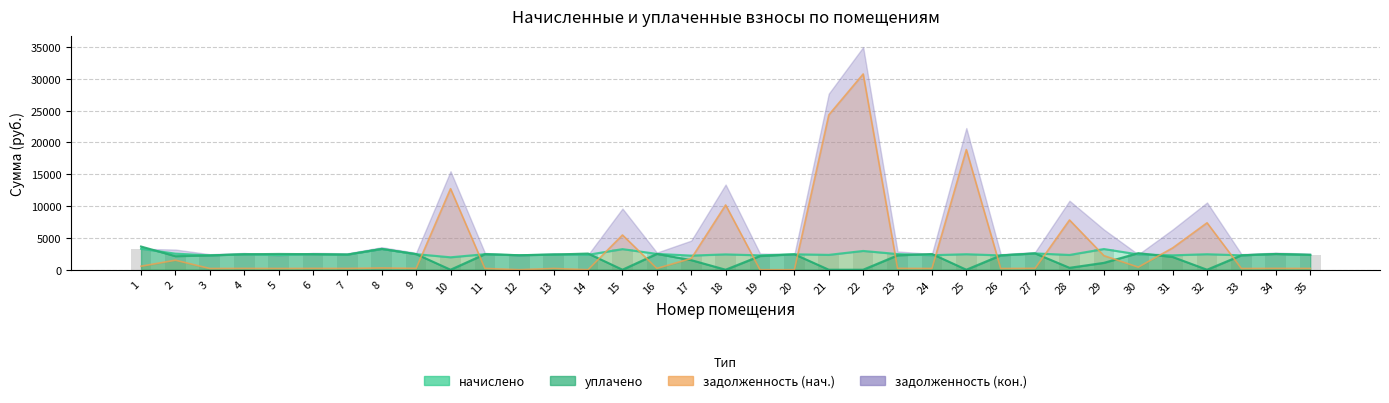

What is the difference between the уплачено (col_4) values at 33 and 27?

298.9